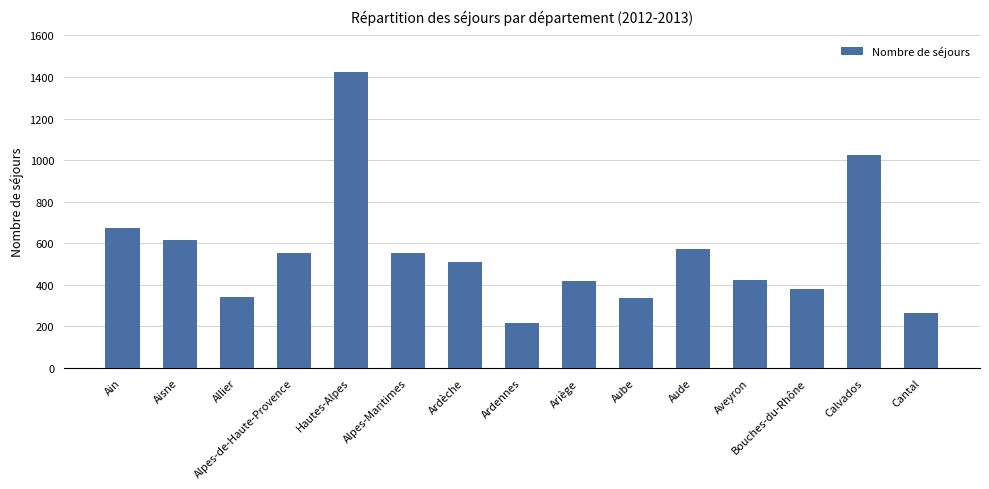

The value at Ardennes is 301. True or false?

False